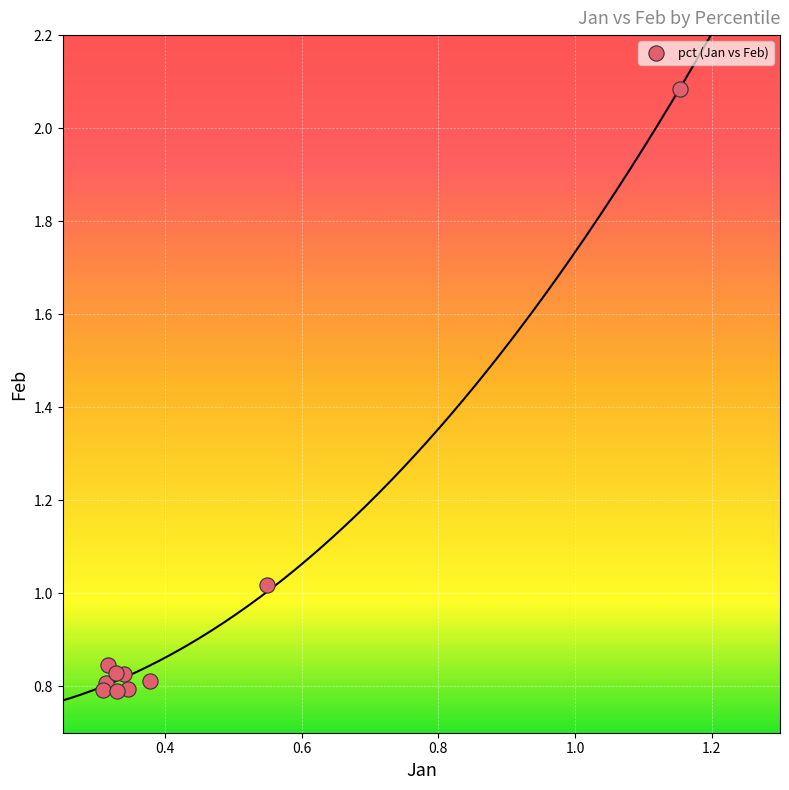

What is the average X value?

0.4